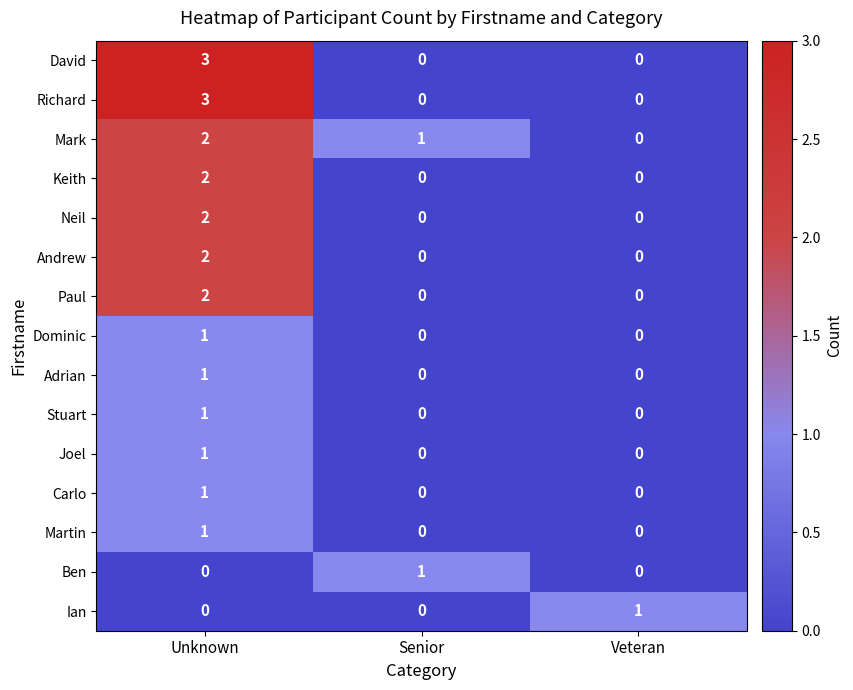

Is it true that Richard equals 2 at Senior?

False